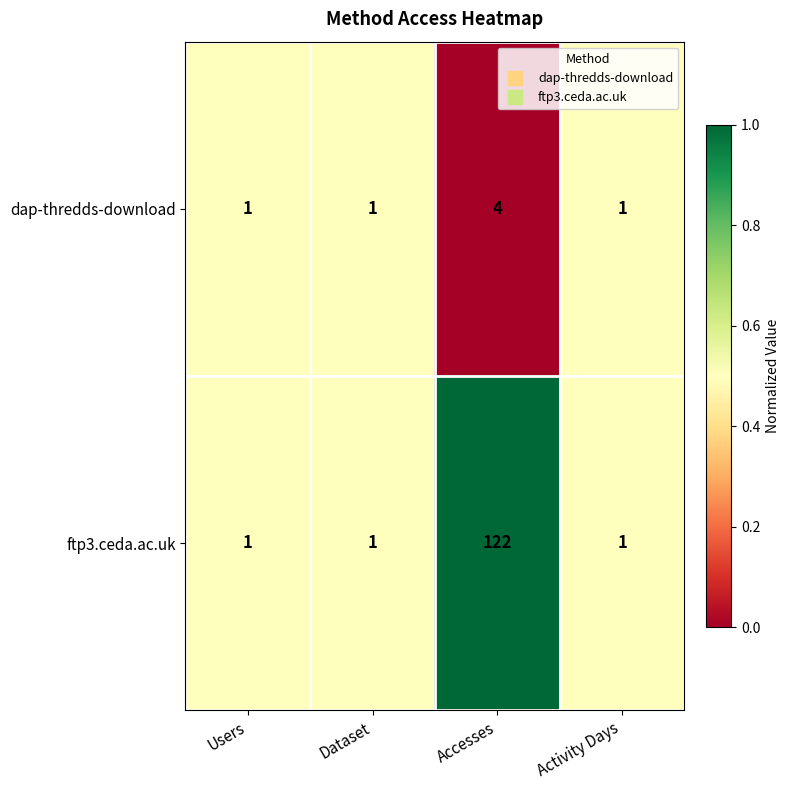

List the series in order of their overall mean, highest first.

ftp3.ceda.ac.uk, dap-thredds-download